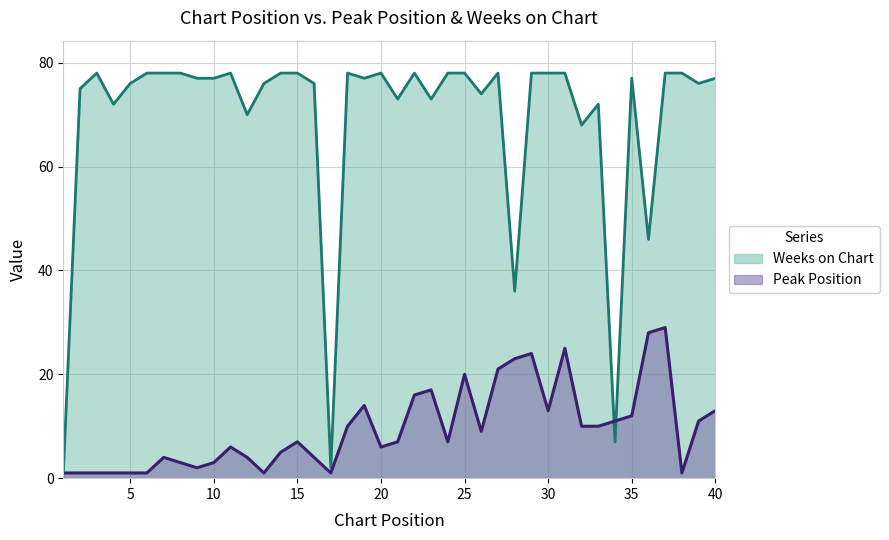

How many interior local peaks does the Weeks on Chart series have?

8